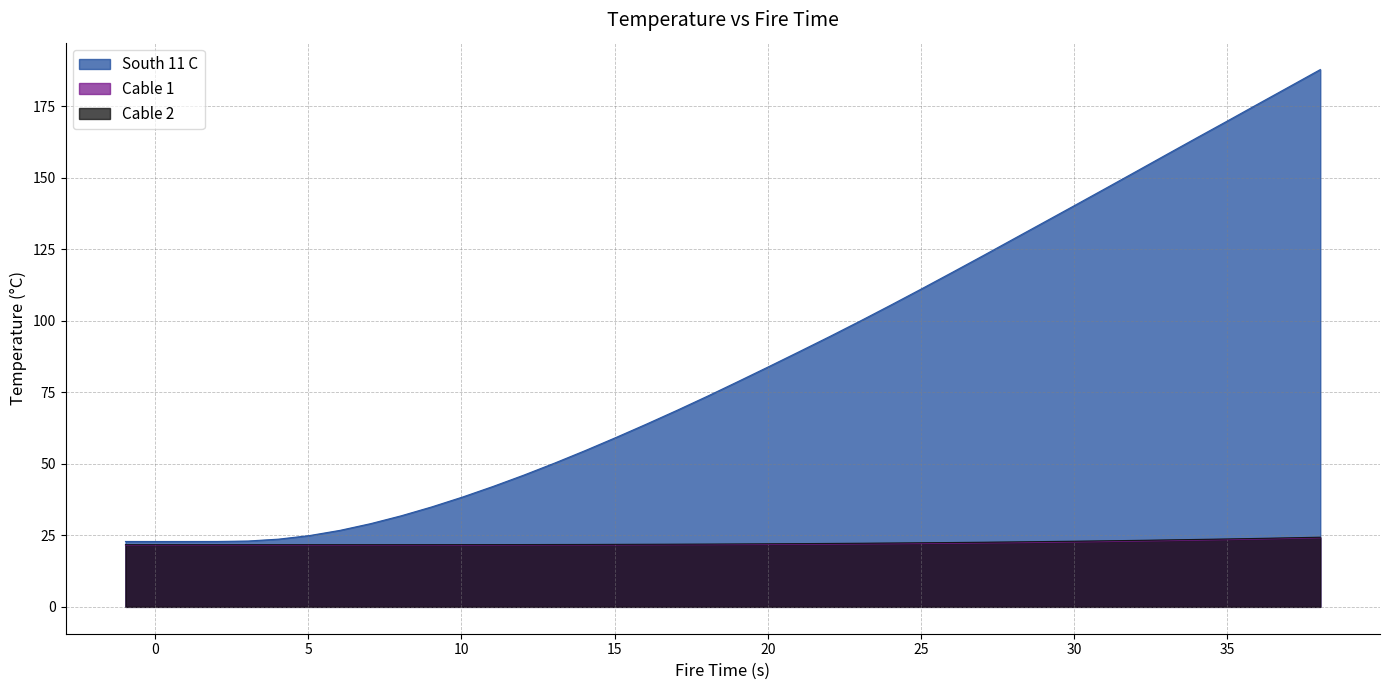

What is the maximum value shown in the chart?

187.8